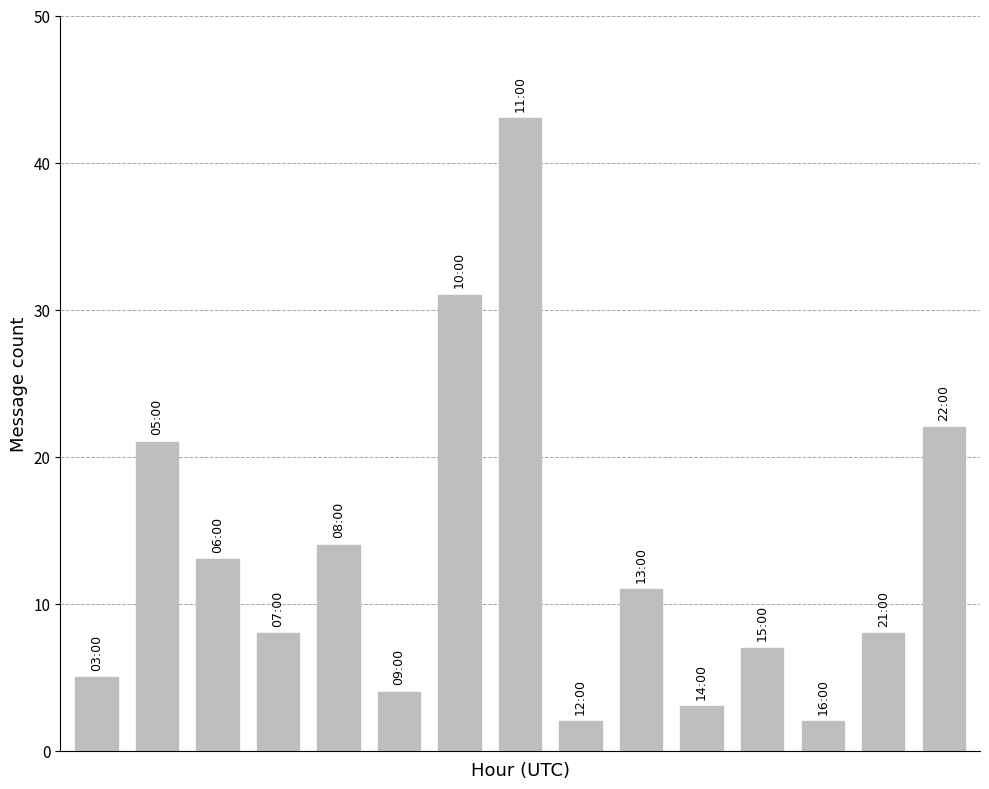

What is the maximum value shown in the chart?

43